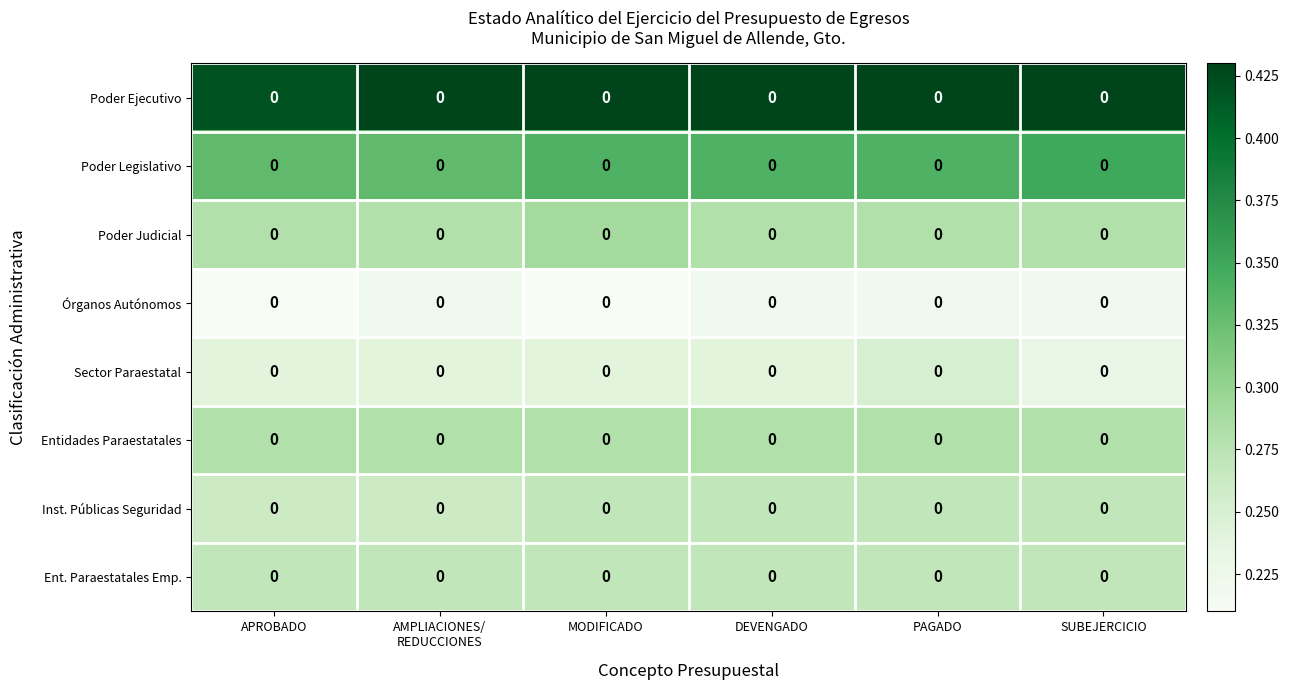

Which category has the lowest value in the Sector Paraestatal series?

SUBEJERCICIO